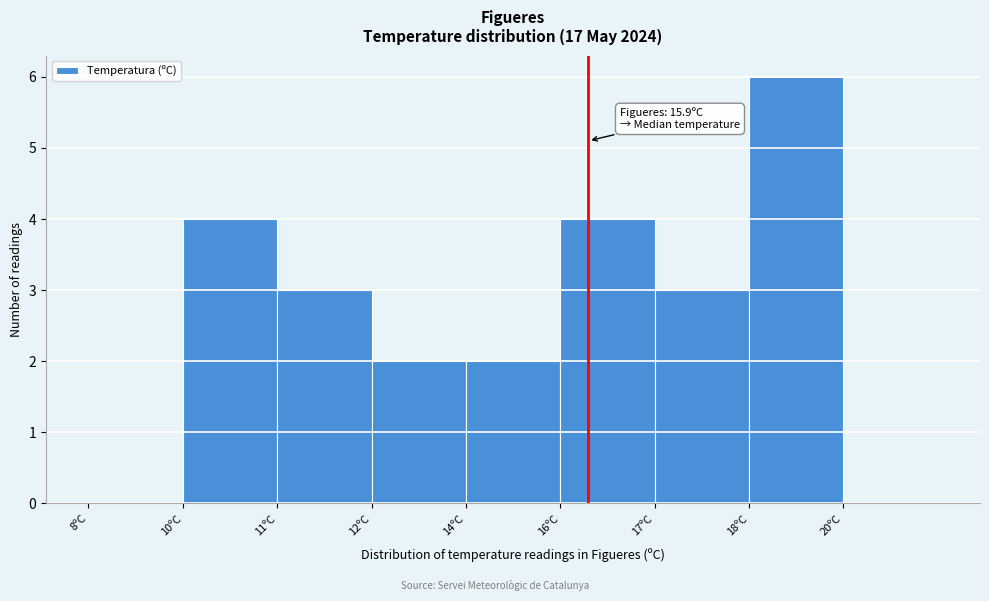

Reading left to right, transcribe all the data shown in this chart.

8ºC=0	10ºC=4	11ºC=3	12ºC=2	14ºC=2	16ºC=4	17ºC=3	18ºC=6	20ºC=0